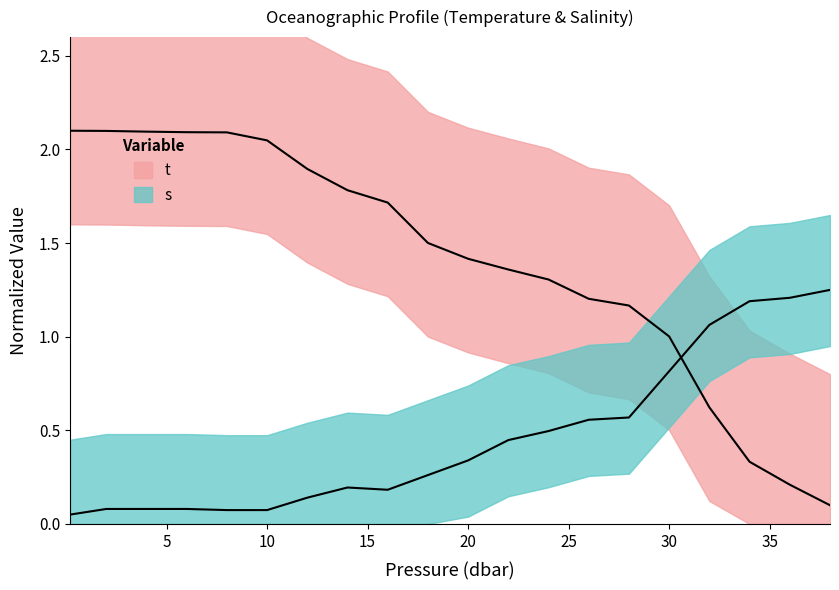

List the labels in order of t value, smallest first.

38.0, 36.0, 34.0, 32.0, 30.0, 28.0, 26.0, 24.0, 22.0, 20.0, 18.0, 16.0, 14.0, 12.0, 10.0, 8.0, 6.0, 4.0, 2.0, 0.2